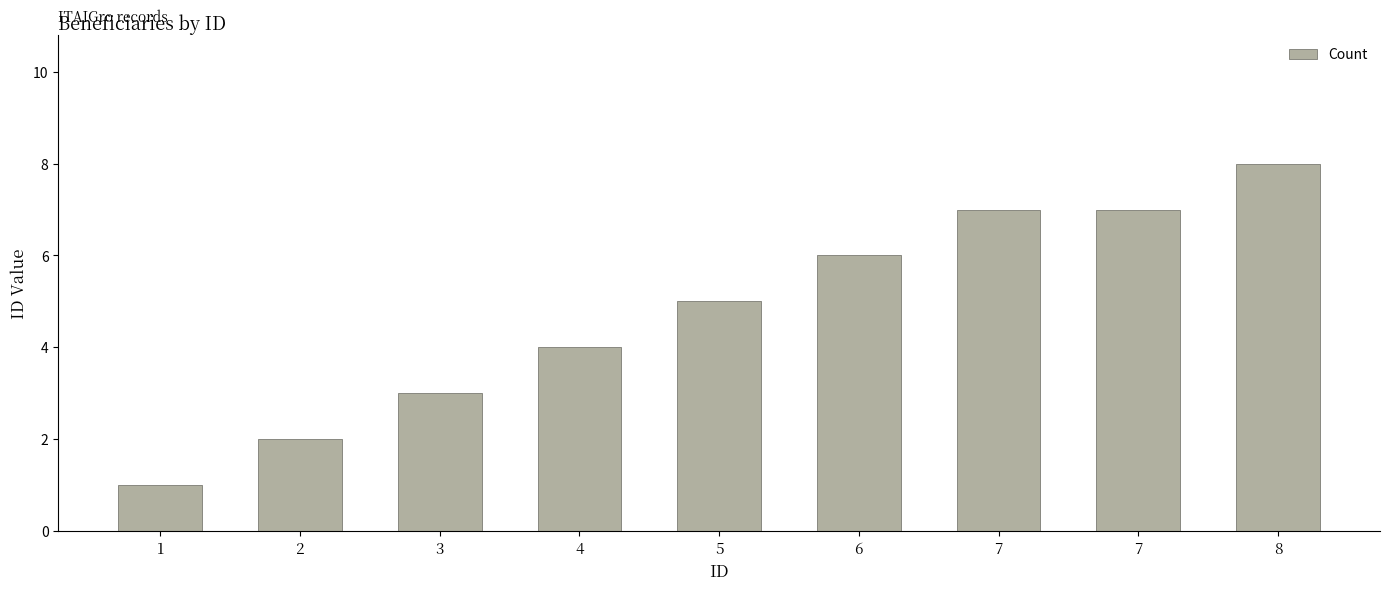

How many categories are shown in the chart?

9